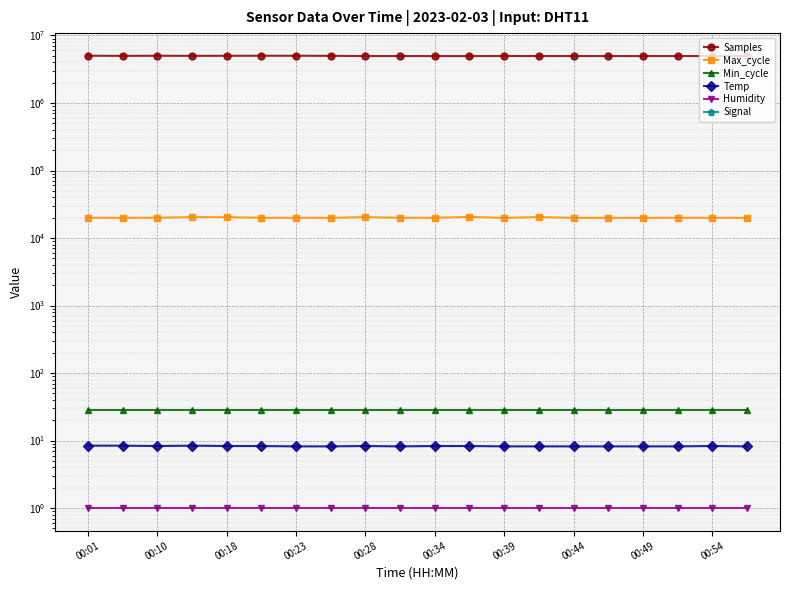

Rank the series at 00:18 from lowest to highest value.

Signal, Humidity, Temp, Min_cycle, Max_cycle, Samples